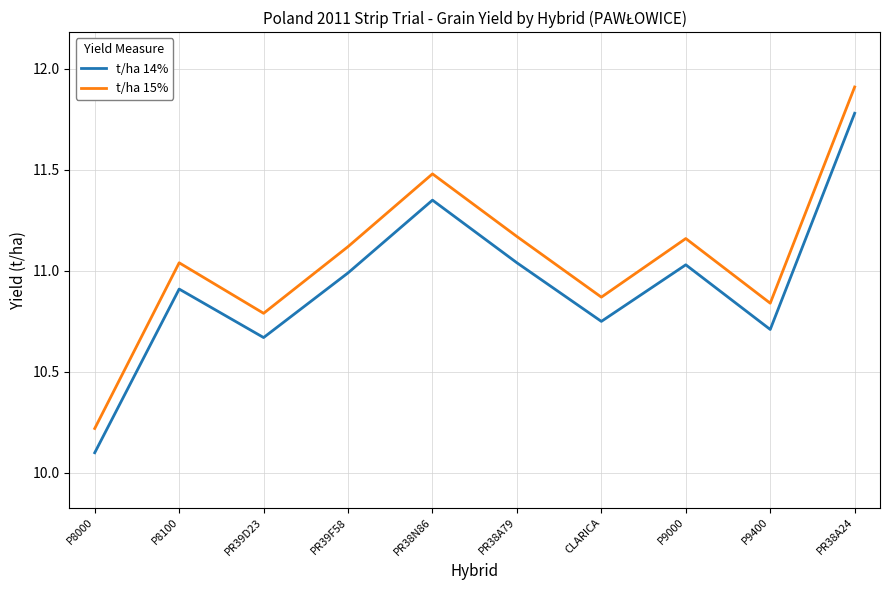

What is the difference between the maximum and minimum values in the t/ha 14% series?

1.7